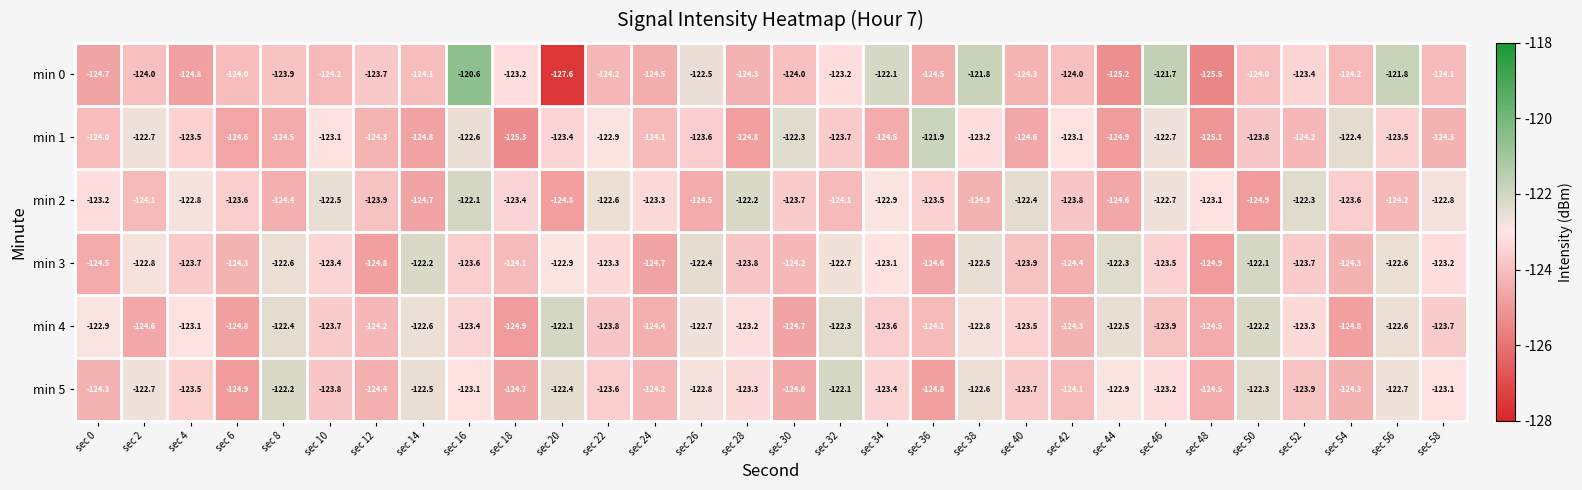

Which series has the largest range (max minus min)?

min 0